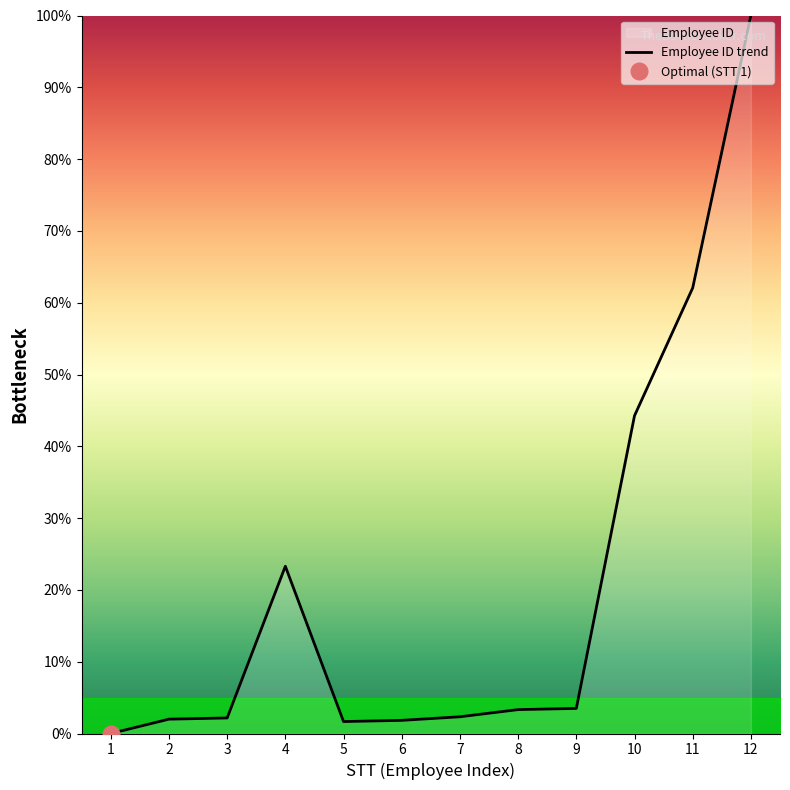

How many interior local valleys (lower than both neighbors) does the data have?

1